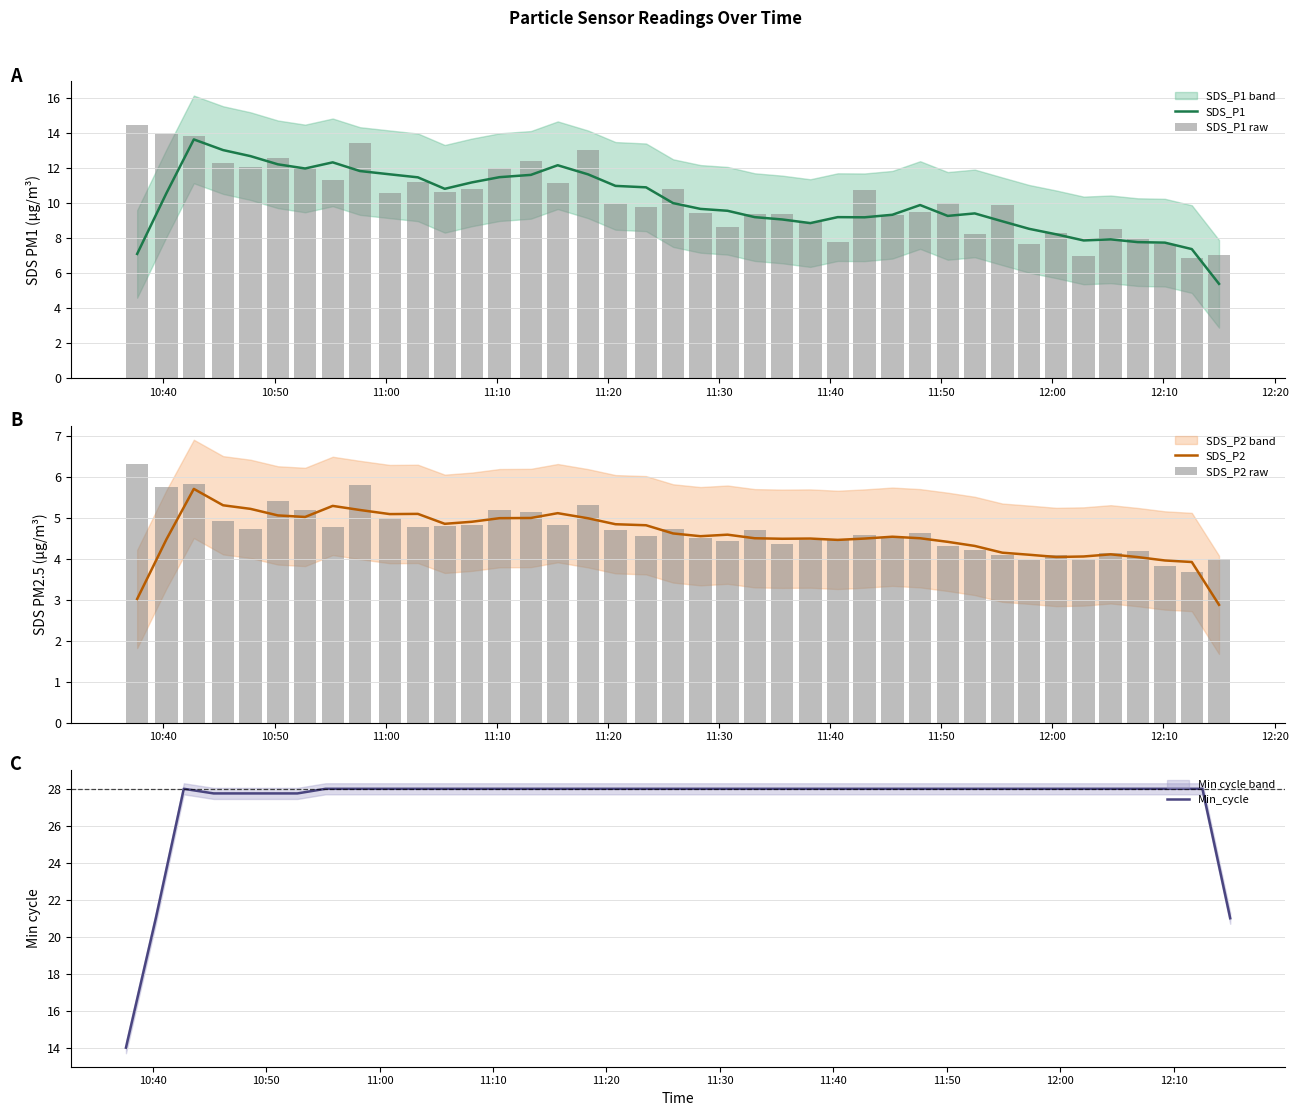

What is the lowest value of the Min_cycle series?

14.0